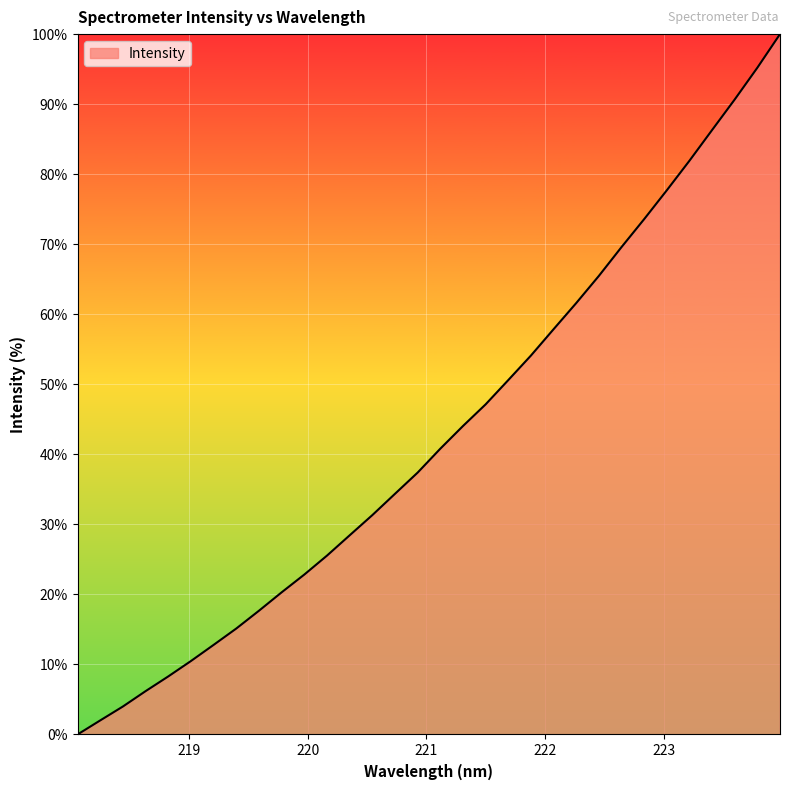

What is the difference between the maximum and minimum values?

100.0